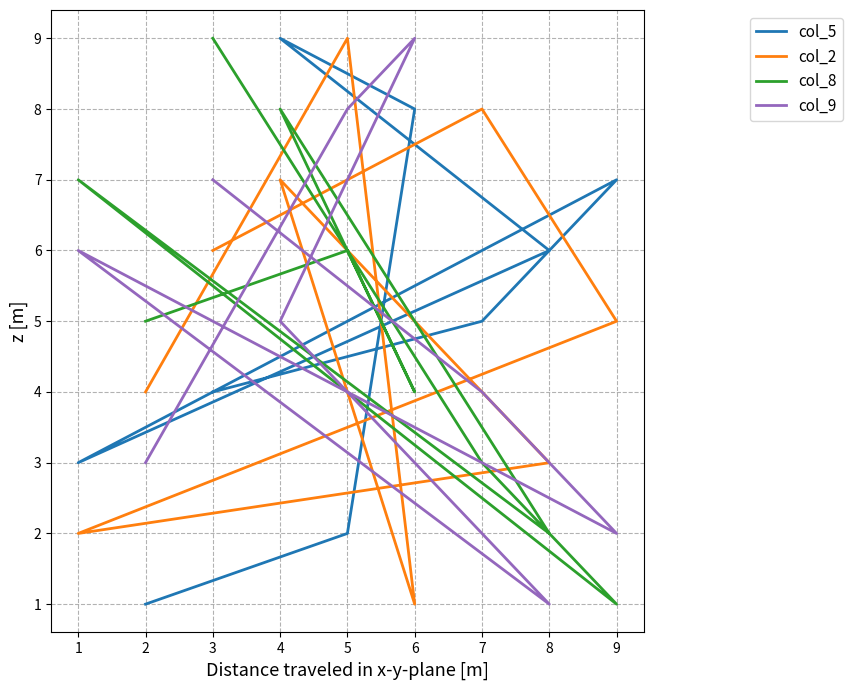

At which category does col_9 reach its first local peak?

6